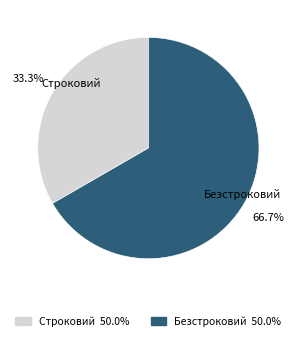

How many slices are in this pie chart?

2